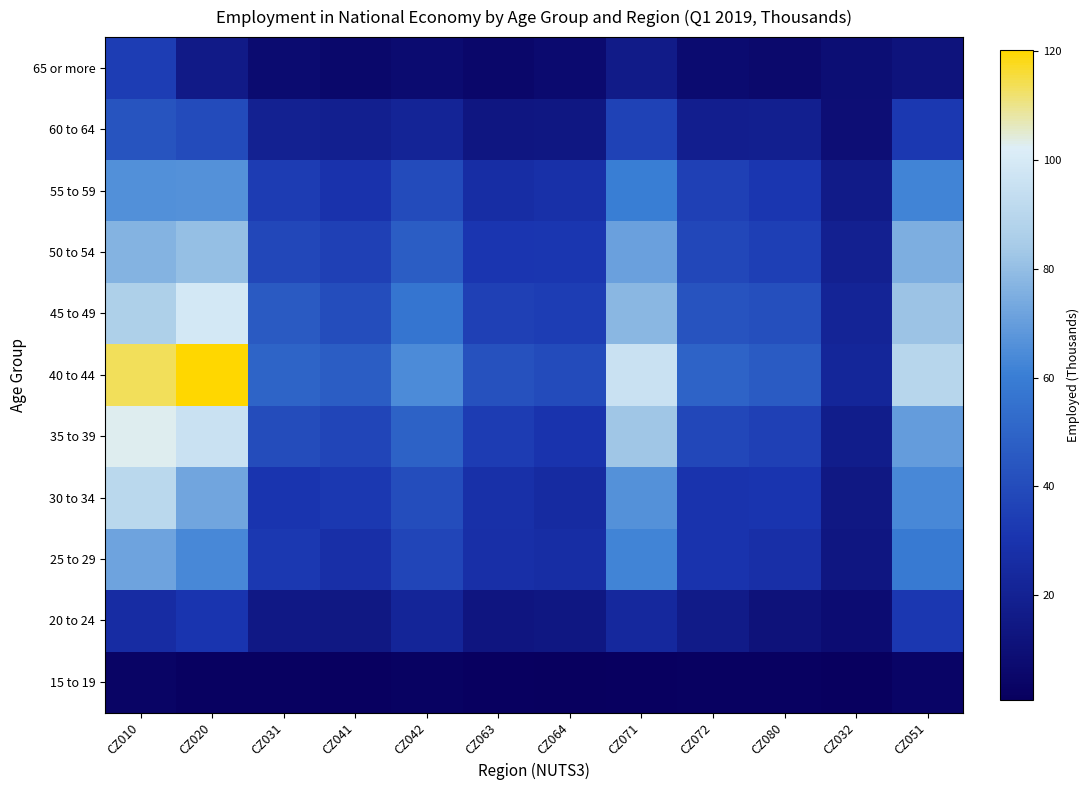

Count the number of data series in this chart.

11